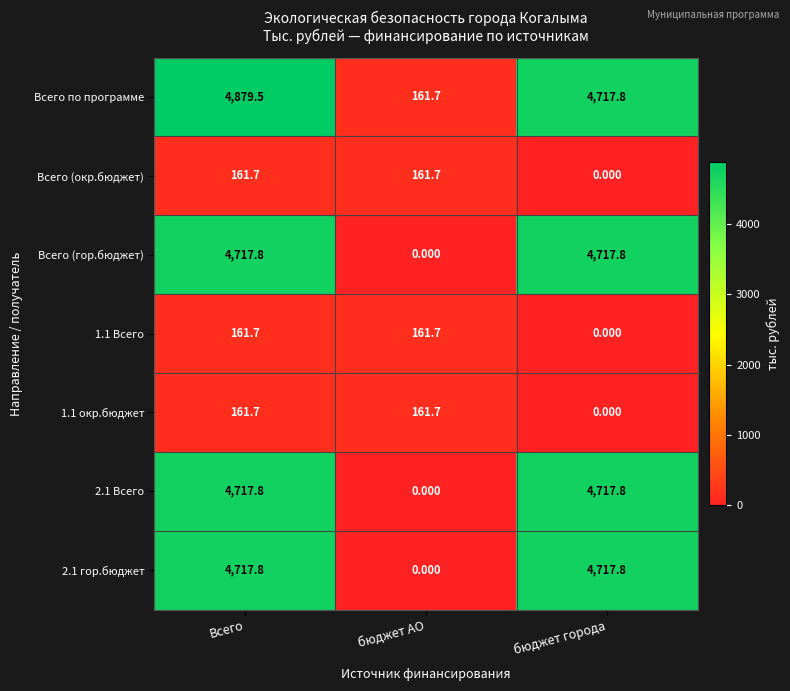

At which label does 2.1 Всего first exceed 4717?

Всего